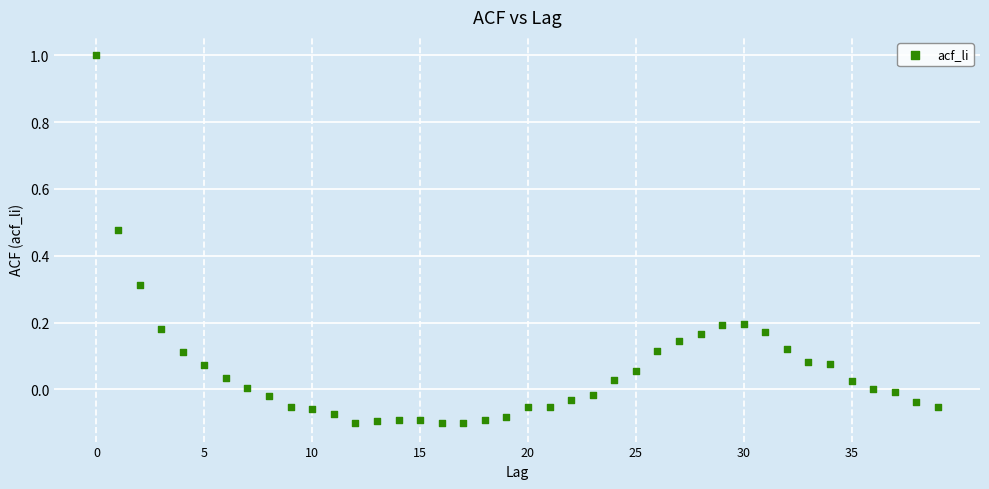

What is the range of Y values (max minus min)?

1.1